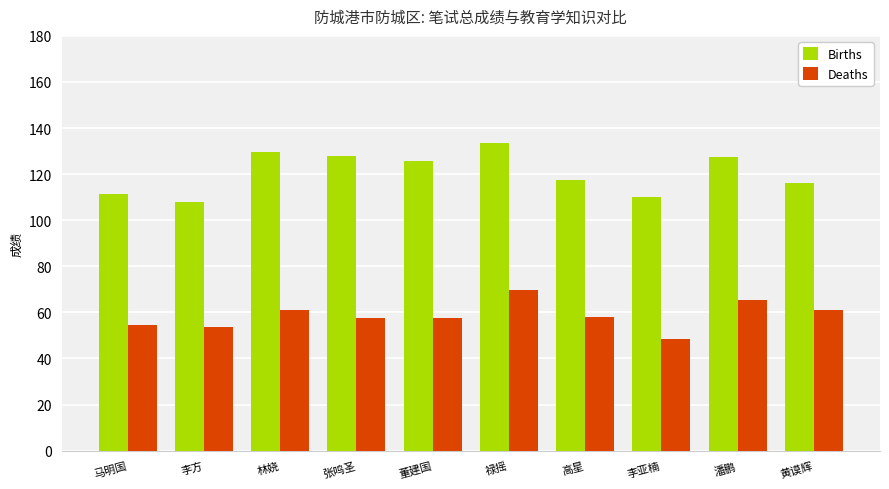

At 张鸣圣, list the series in order from largest to smallest.

Births, Deaths